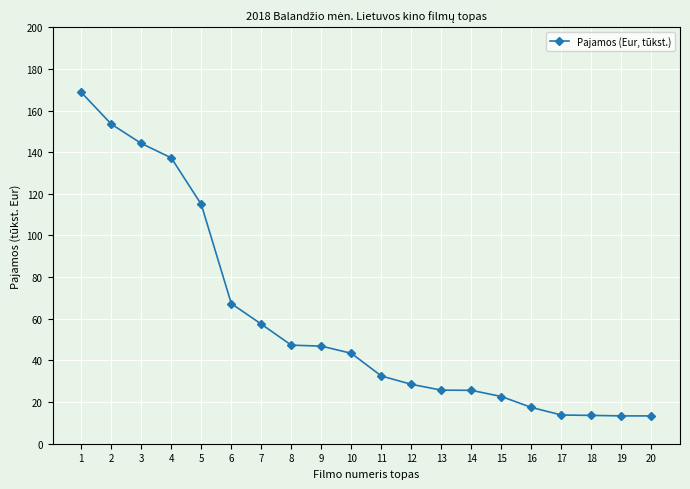

What is the value of the 15th point from the left?

22.7